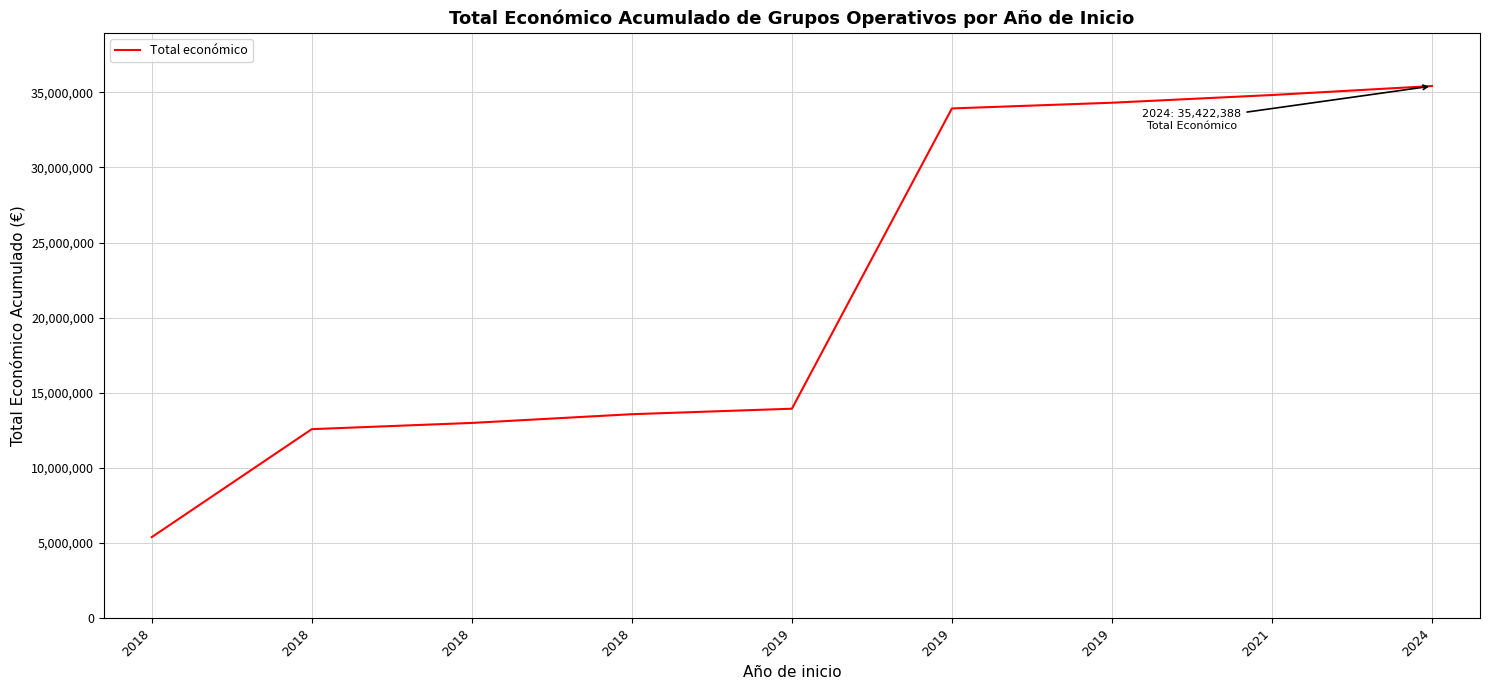

Reading left to right, list all the values displayed in this chart.

5390598	12578251	12993039	13574196	13939241	33931137	34311057	34824249	35422388